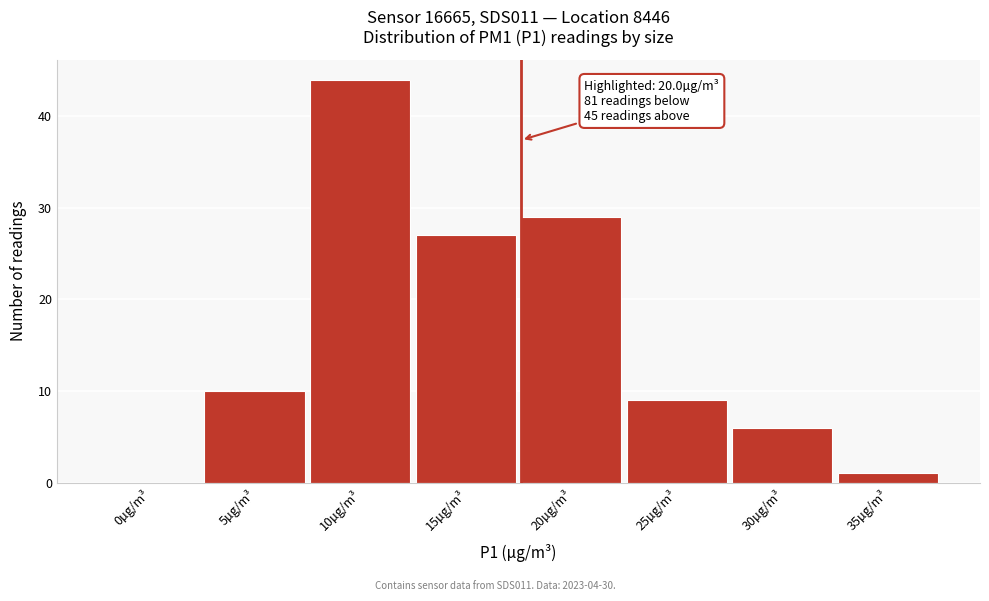

Reading left to right, what are all the values shown in this chart?

0µg/m³=0	5µg/m³=10	10µg/m³=44	15µg/m³=27	20µg/m³=29	25µg/m³=9	30µg/m³=6	35µg/m³=1